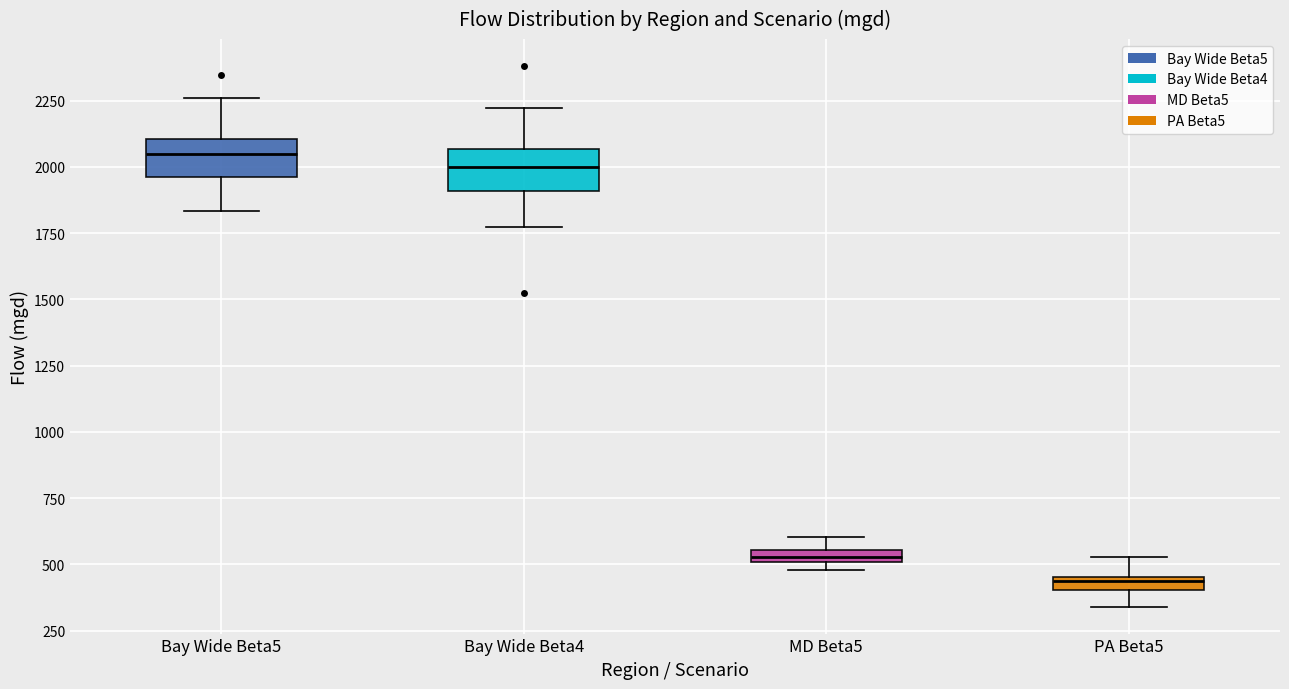

Which box has the lowest median line?

PA Beta5